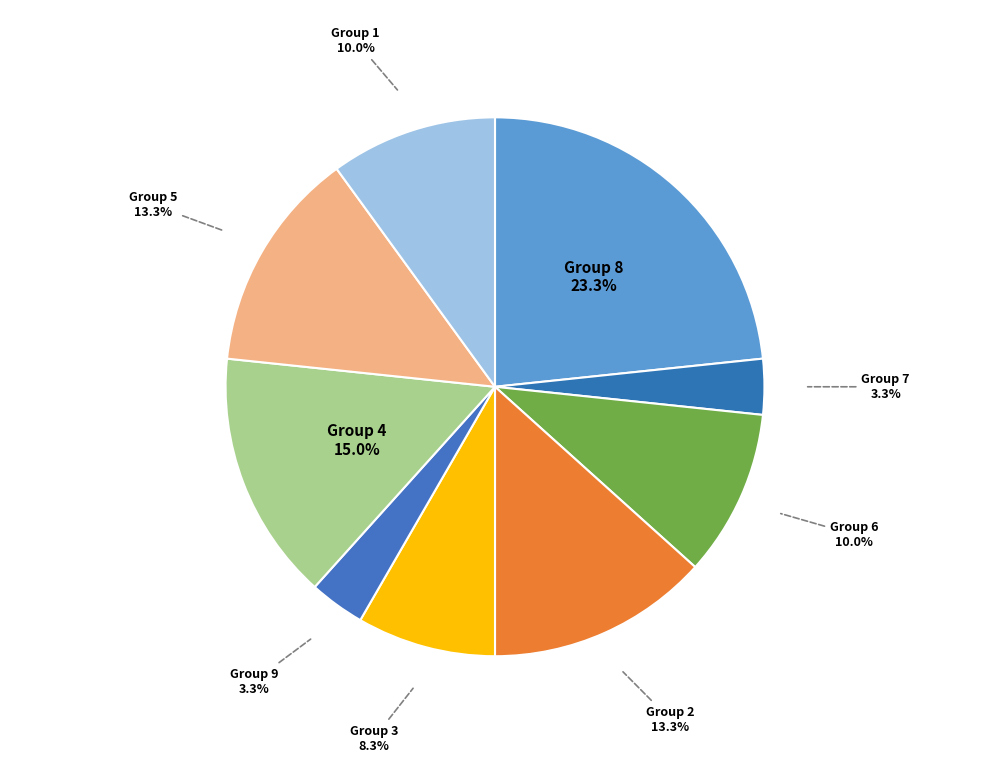

What percentage is NOT represented by Group 9?

96.7%